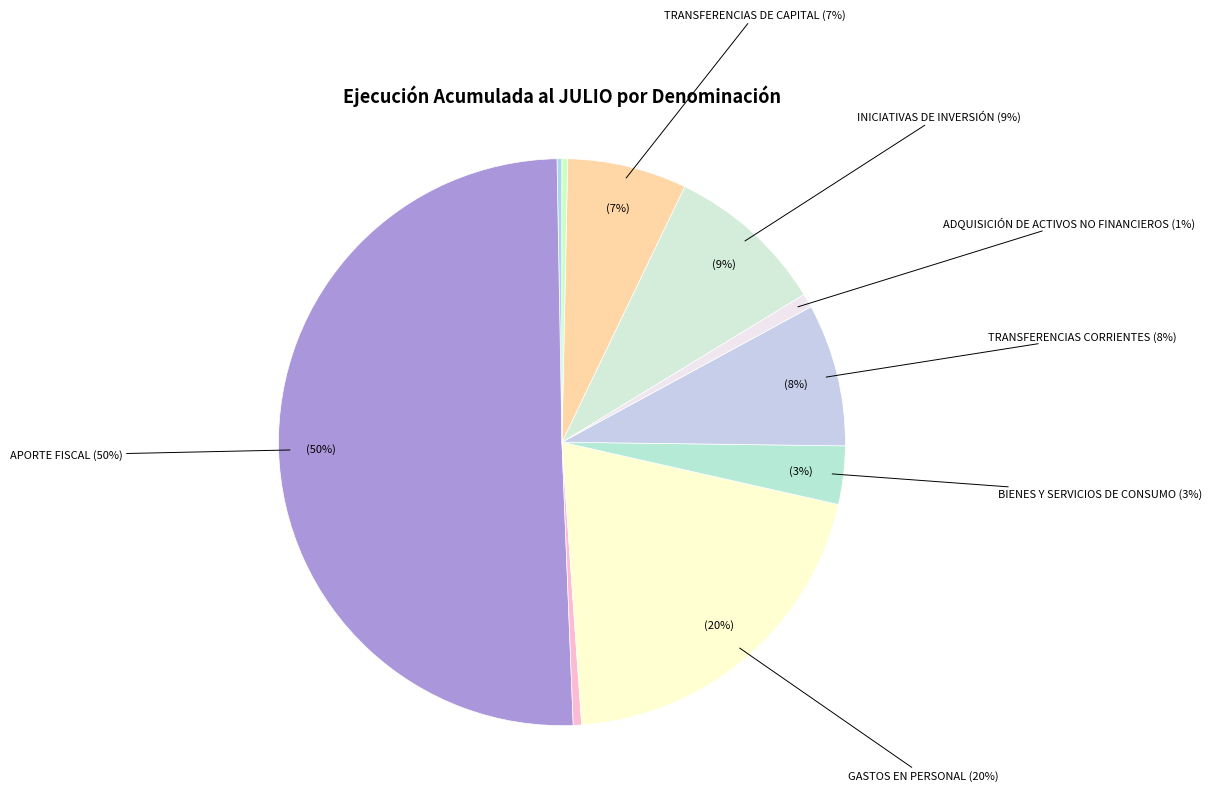

The ADQUISICIÓN DE ACTIVOS NO FINANCIEROS slice represents 11% of the pie. True or false?

False